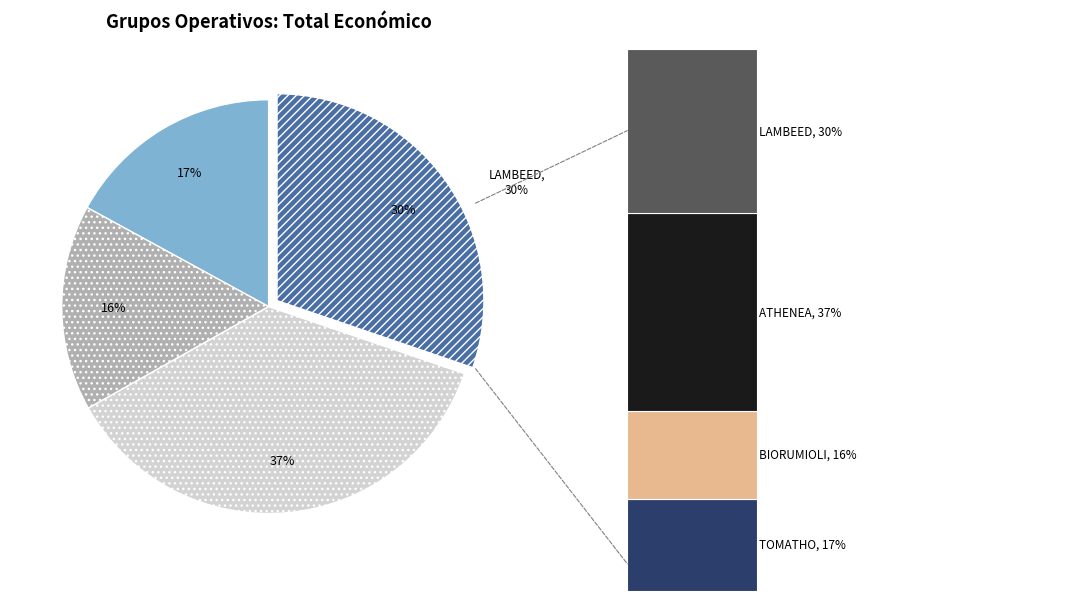

What percentage is the TOMATHO slice, to the nearest percent?

17%